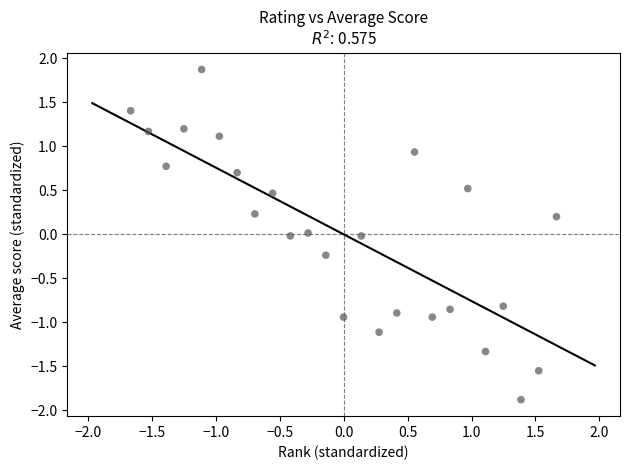

What is the range of X values (max minus min)?

3.3